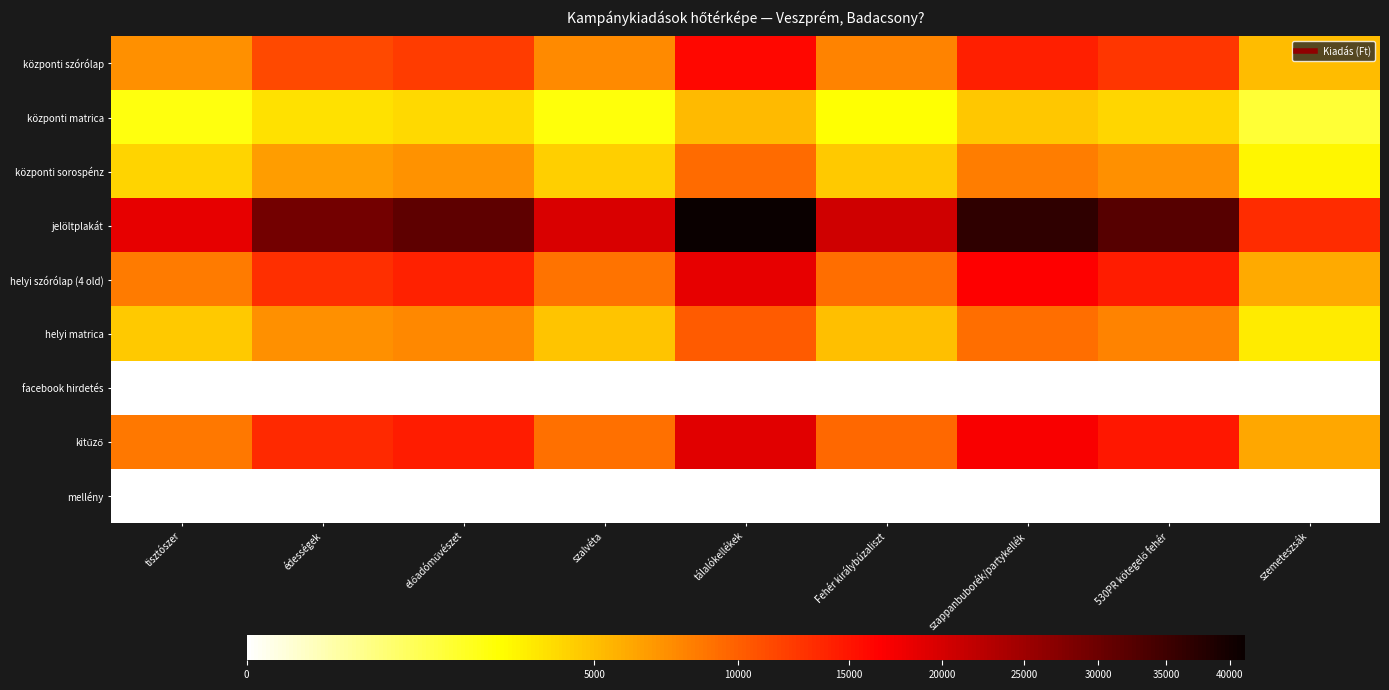

How many categories are shown in the chart?

9